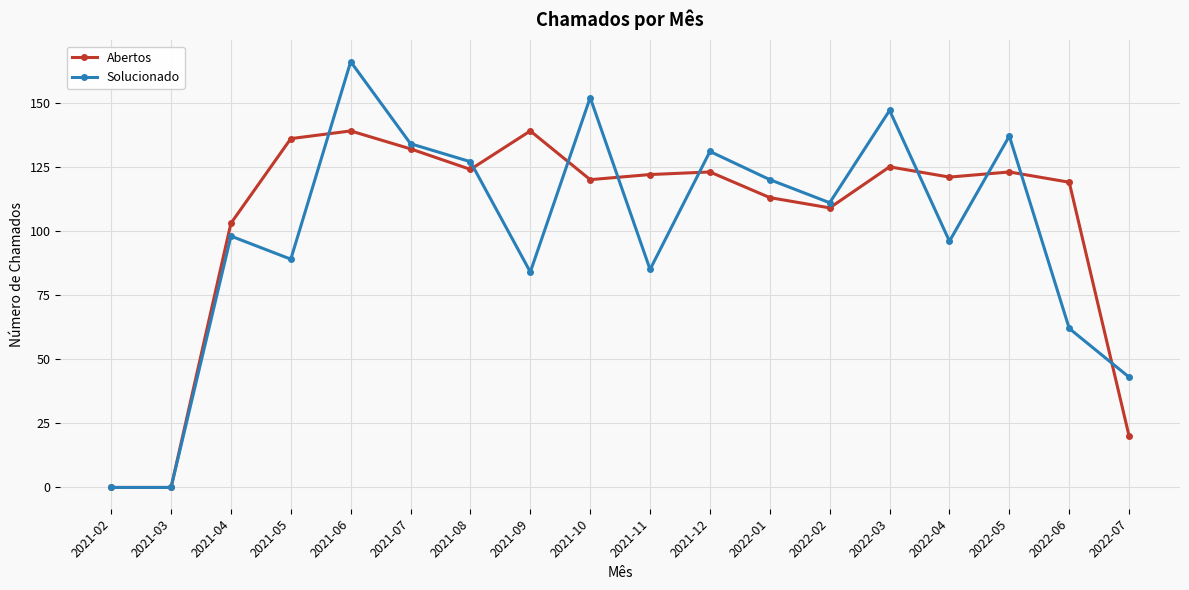

What is the label of the 10th point from the right?

2021-10